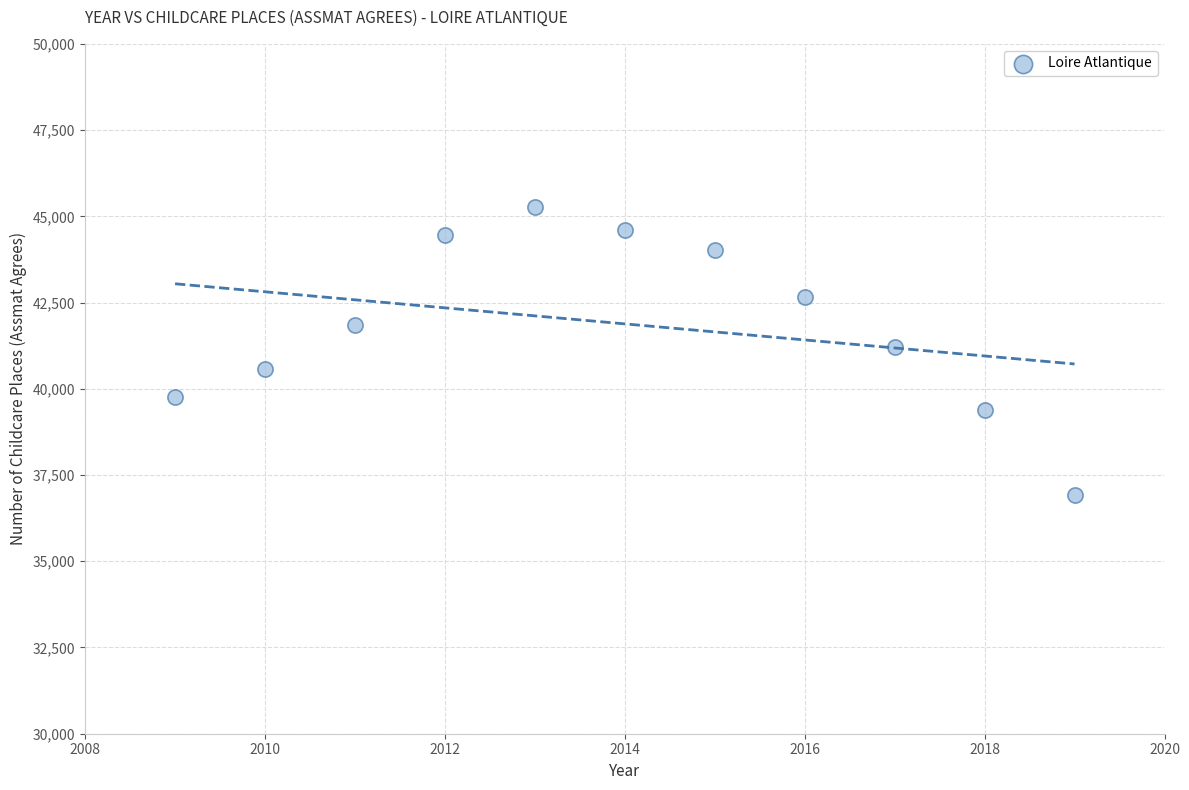

What is the range of Y values (max minus min)?

8342